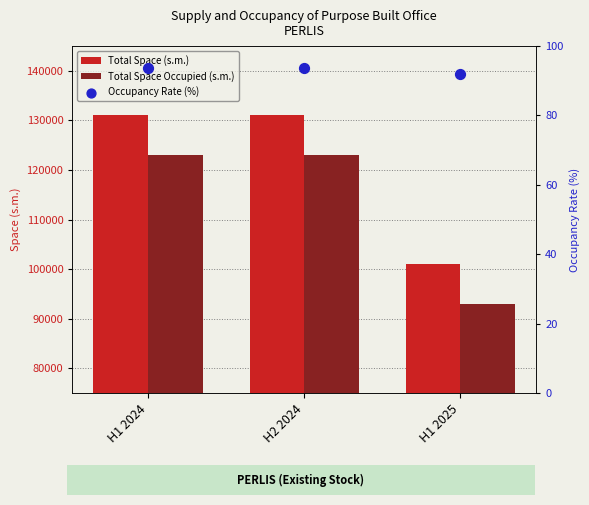

What are all the series names shown in the legend?

Total Space (s.m.), Total Space Occupied (s.m.), Occupancy Rate (%)